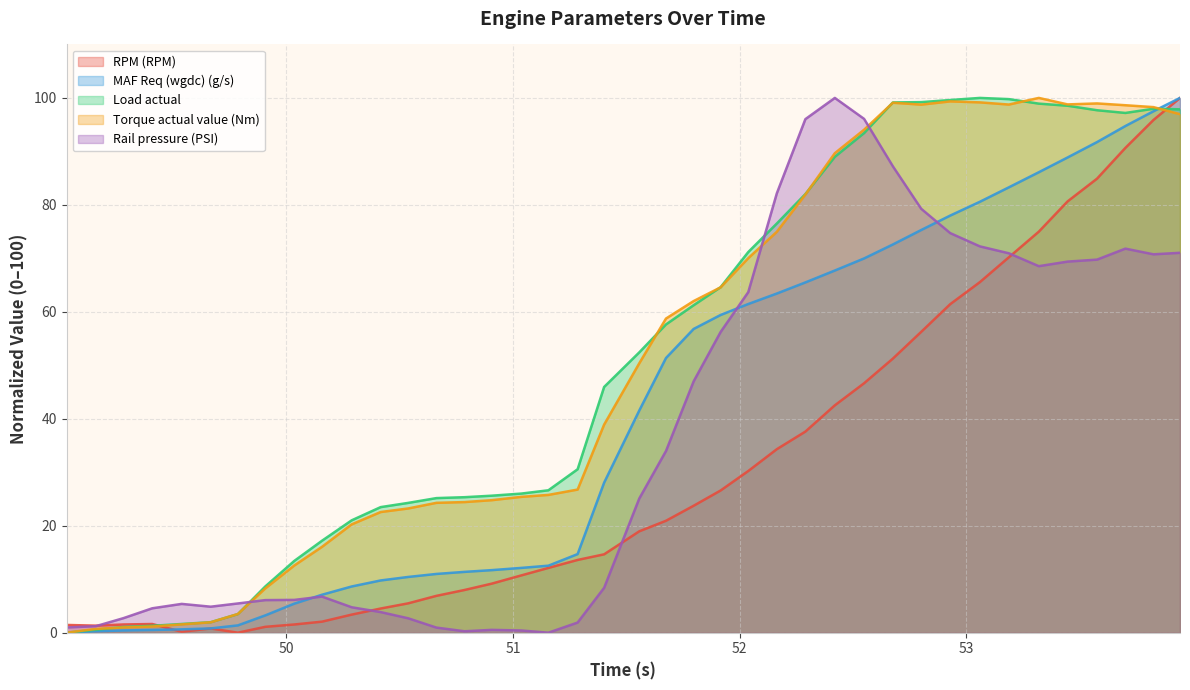

Where is the first local maximum for Rail pressure (PSI)?

49.538